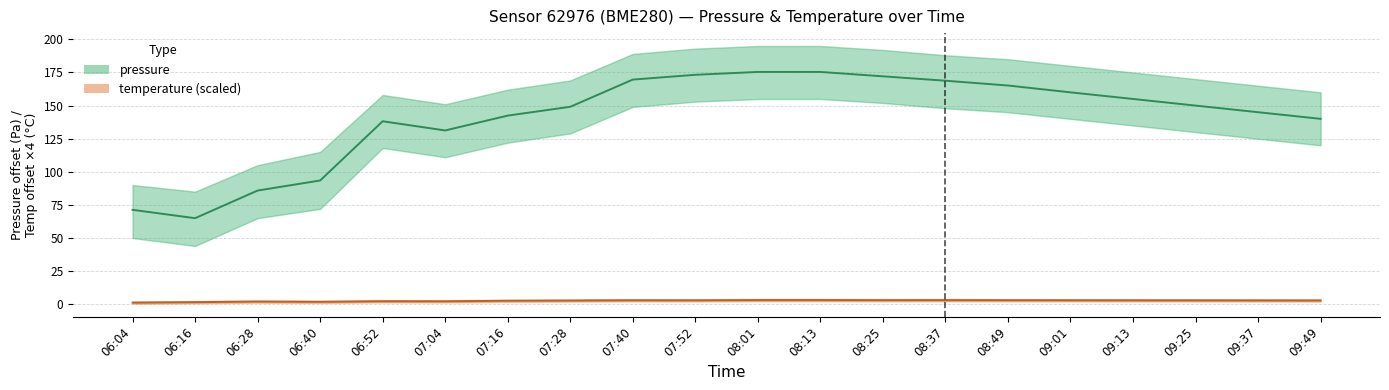

What is the sum of the temperature (scaled) values at 09:13 and 09:37?

5.8